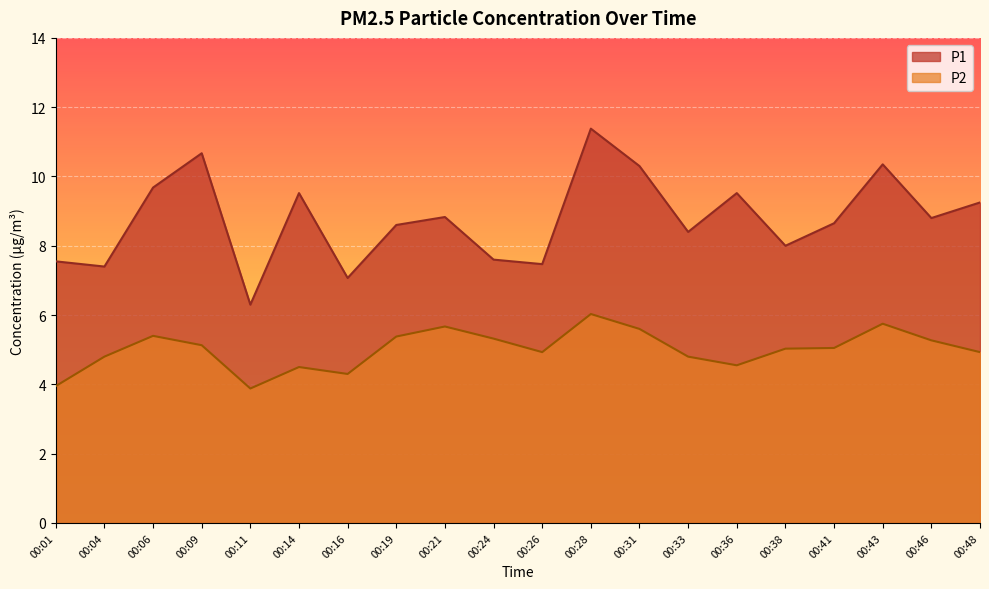

How many values in the P1 series are below 8?

6